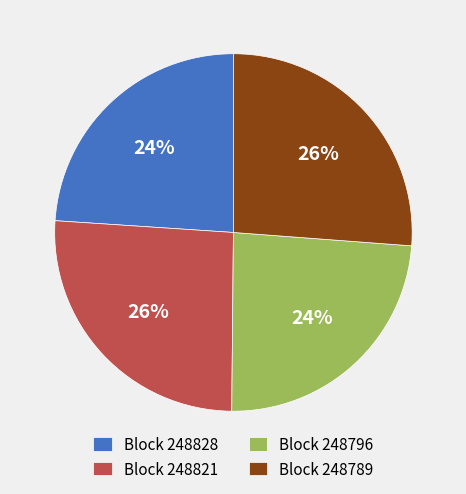

Is it true that Block 248828 is 24% of the pie?

True